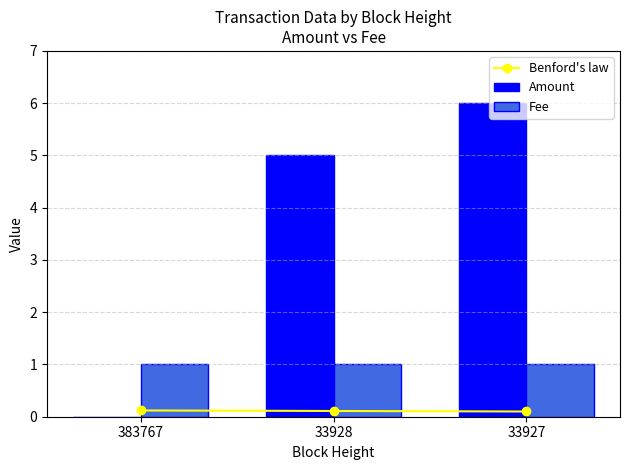

Are the bars horizontal?

No